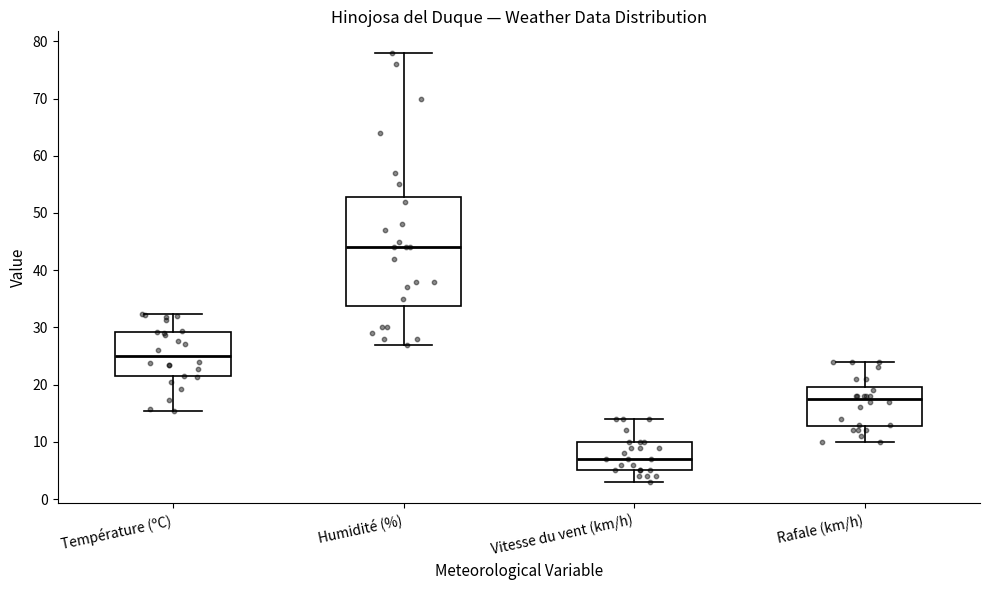

Reading left to right, read every box against the y-axis: the position of its median line, the range the box covers, and the ends of its whiskers. The values are not printed on the chart, so give them approximately, as read against the axis.

Température (ºC): median 25, box 21 to 29, whiskers 15 to 32
Humidité (%): median 44, box 34 to 53, whiskers 27 to 78
Vitesse du vent (km/h): median 7, box 5 to 10, whiskers 3 to 14
Rafale (km/h): median 18, box 13 to 20, whiskers 10 to 24